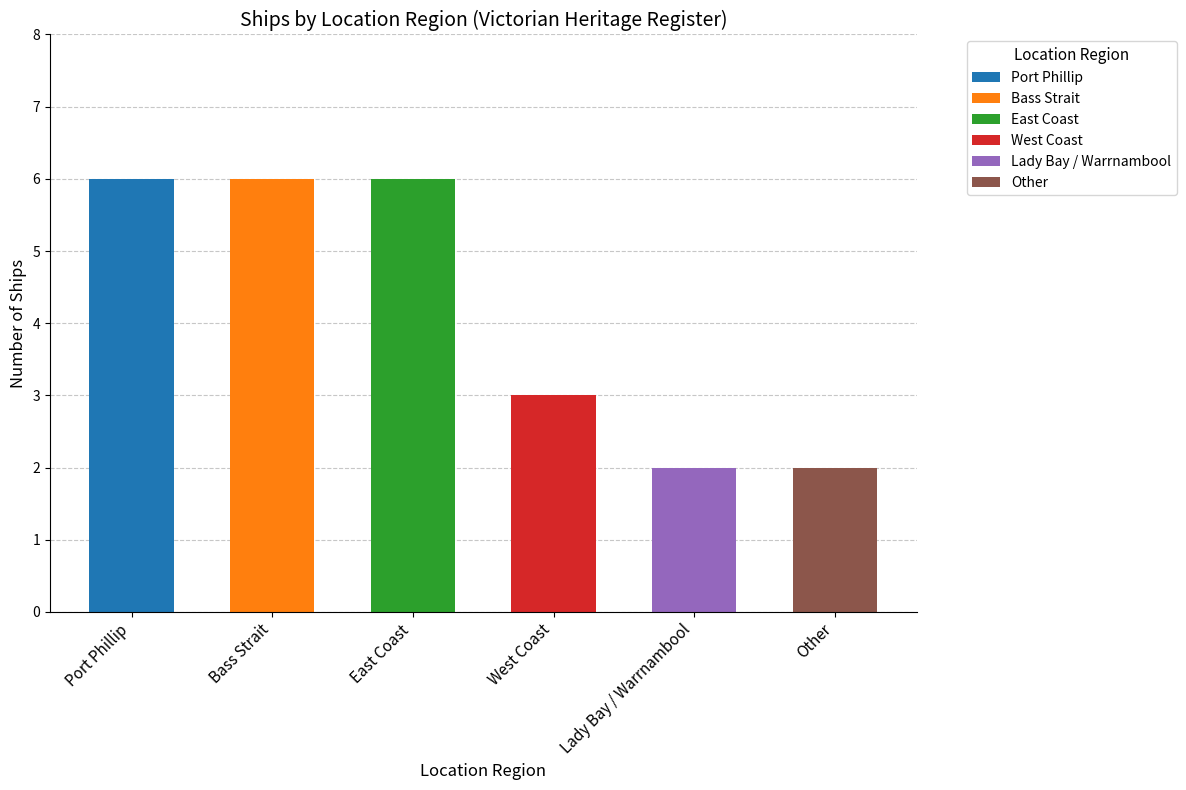

Does the chart contain any negative values?

No